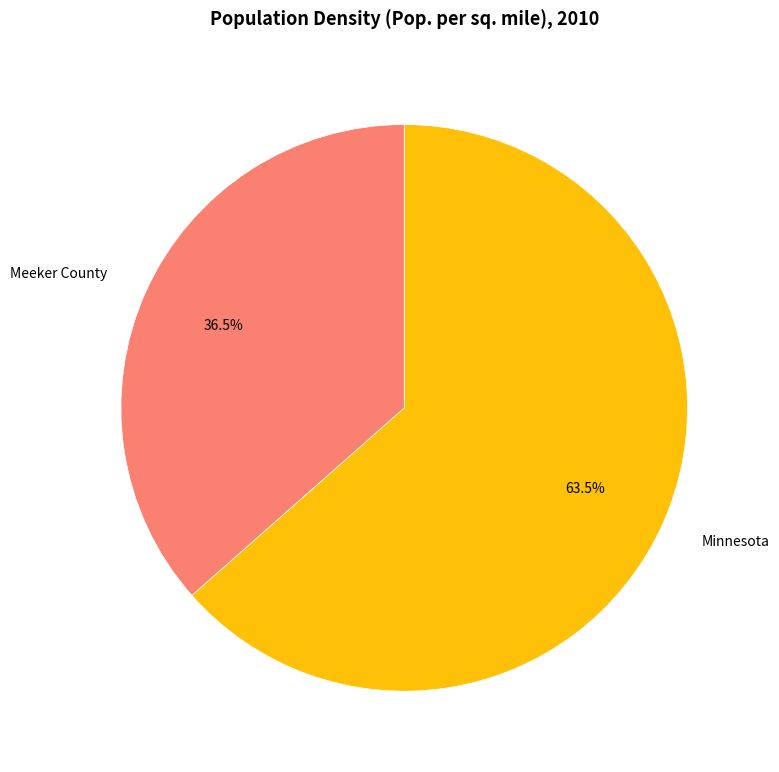

Which category has the smallest portion of the pie?

Meeker County